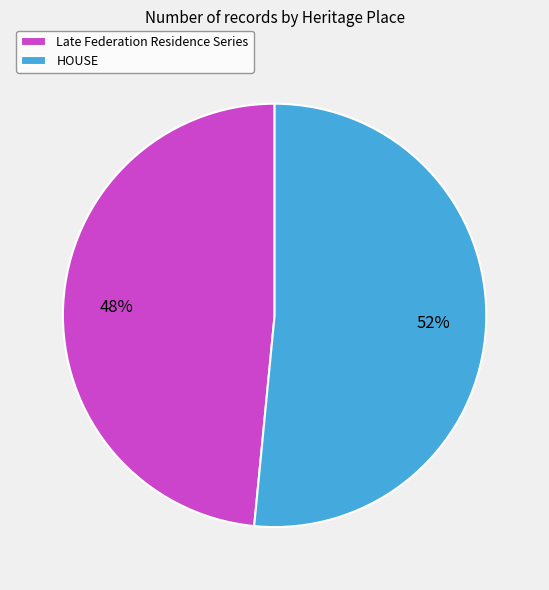

Between Late Federation Residence Series and HOUSE, which is larger?

HOUSE